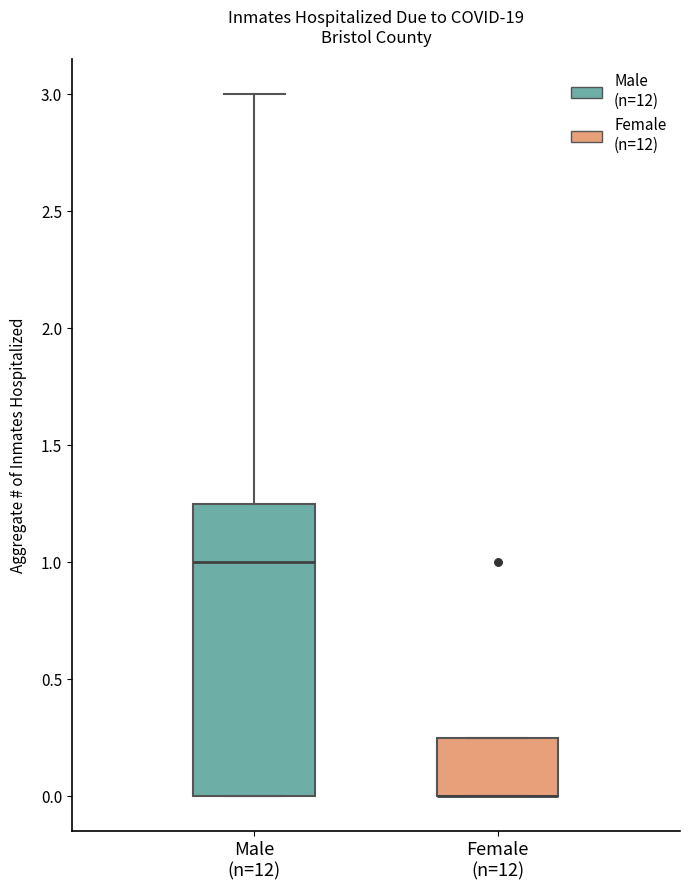

Which box is the tallest, from its lower edge to its upper edge?

Male (n=12)